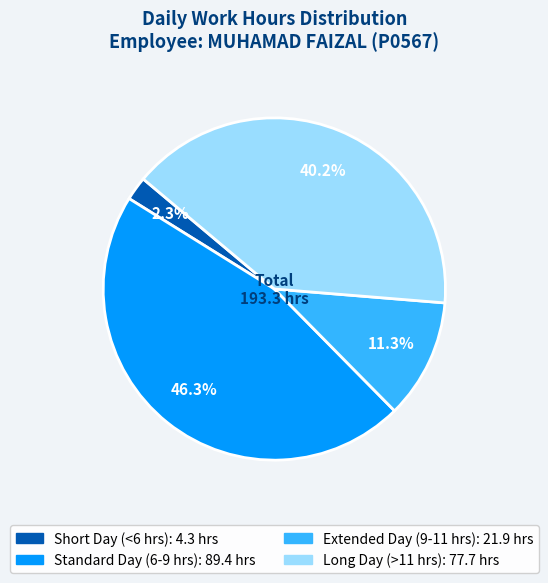

Is there any slice that represents more than half of the pie?

No